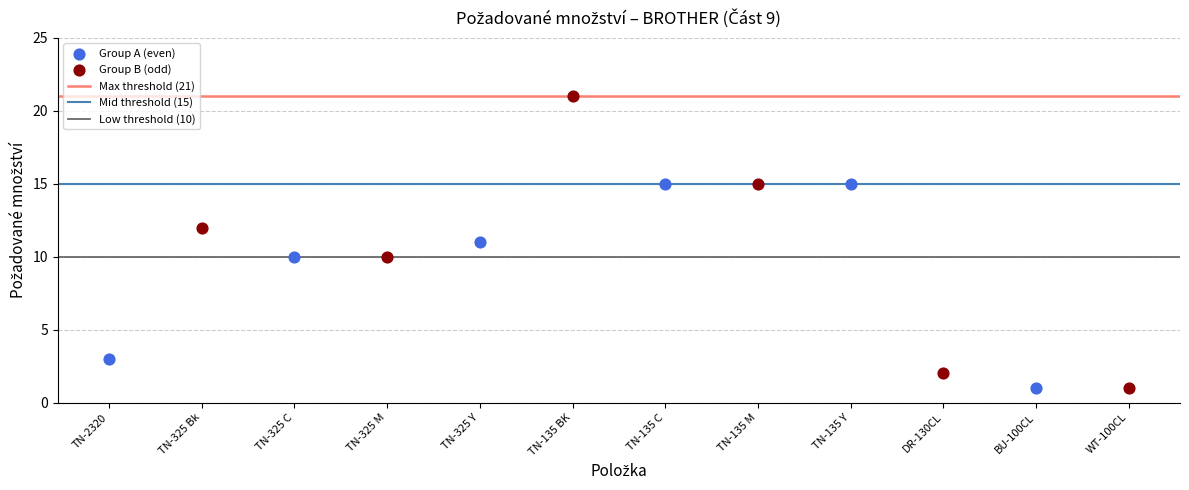

Which series contains the highest Y value?

Group B (odd)